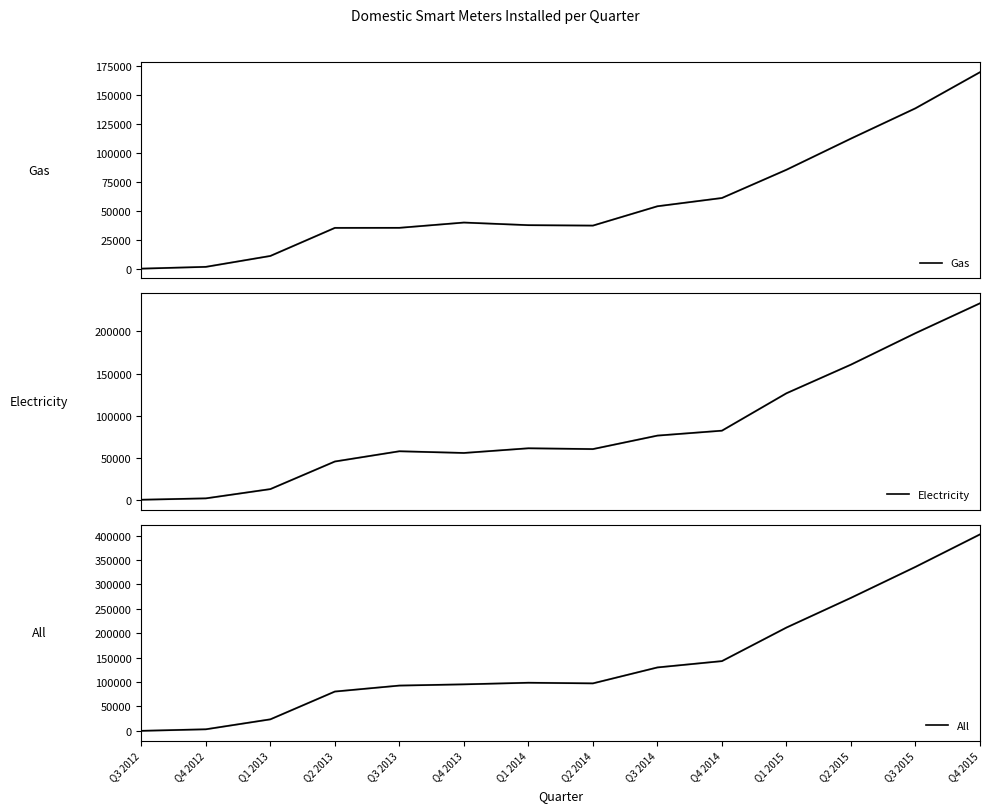

Reading right to left, list all the values displayed in this chart.

Gas: Q4 2015=169238	Q3 2015=138150	Q2 2015=112055	Q1 2015=85202	Q4 2014=60882	Q3 2014=53764	Q2 2014=37113	Q1 2014=37480	Q4 2013=39730	Q3 2013=35190	Q2 2013=35130	Q1 2013=10963	Q4 2012=1570	Q3 2012=32
Electricity: Q4 2015=233400	Q3 2015=197911	Q2 2015=160543	Q1 2015=126515	Q4 2014=82081	Q3 2014=76227	Q2 2014=60216	Q1 2014=61164	Q4 2013=55603	Q3 2013=57632	Q2 2013=45456	Q1 2013=12678	Q4 2012=1671	Q3 2012=36
All: Q4 2015=402638	Q3 2015=336061	Q2 2015=272598	Q1 2015=211717	Q4 2014=142963	Q3 2014=129991	Q2 2014=97329	Q1 2014=98644	Q4 2013=95333	Q3 2013=92822	Q2 2013=80586	Q1 2013=23641	Q4 2012=3241	Q3 2012=68